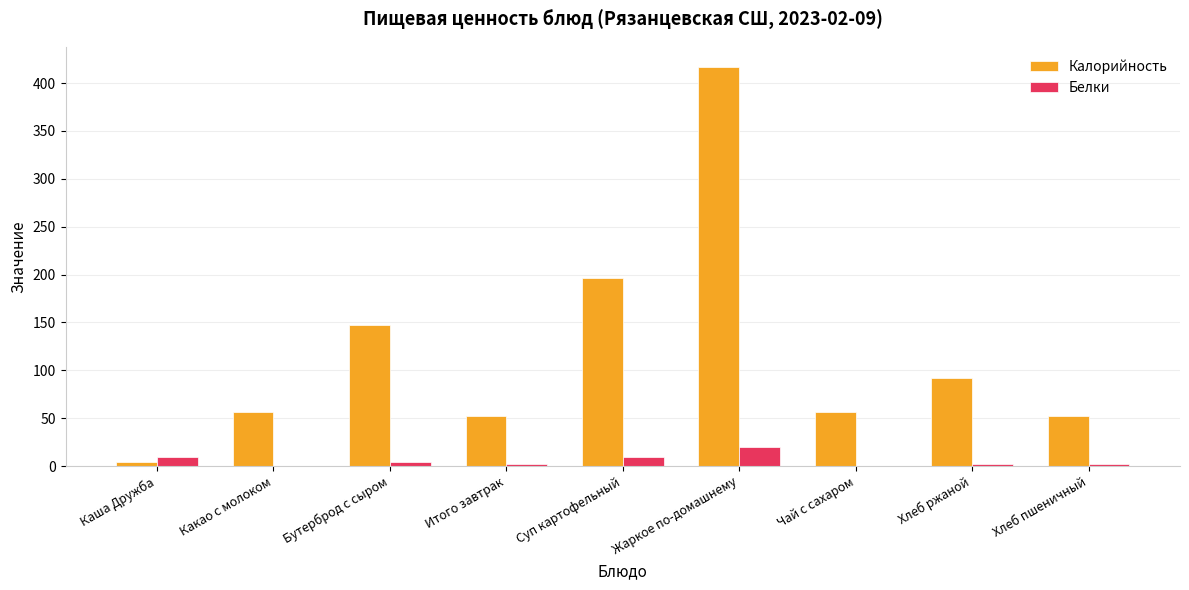

True or false: Калорийность has a value of 132.2 at Суп картофельный.

False